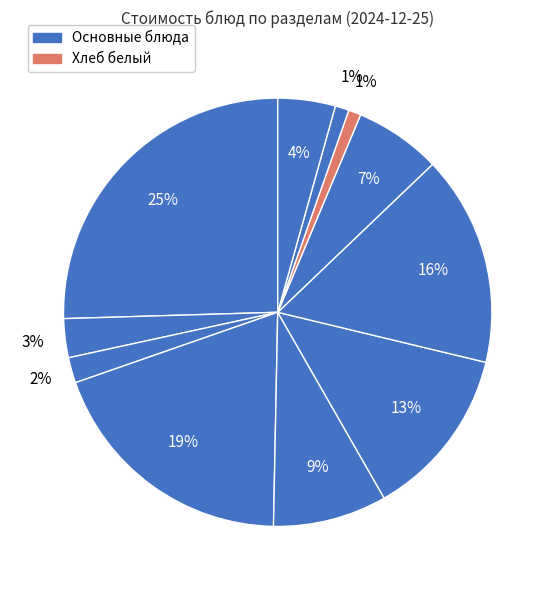

Does any single category account for the majority?

No